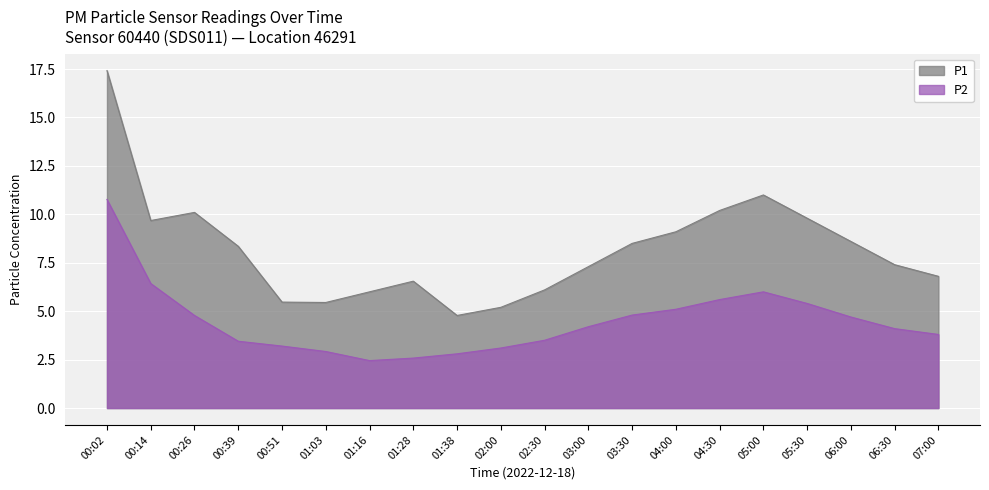

Reading left to right, what are all the values shown in this chart?

P1: 00:02=17.4	00:14=9.7	00:26=10.1	00:39=8.3	00:51=5.5	01:03=5.5	01:16=6.0	01:28=6.5	01:38=4.8	02:00=5.2	02:30=6.1	03:00=7.3	03:30=8.5	04:00=9.1	04:30=10.2	05:00=11.0	05:30=9.8	06:00=8.6	06:30=7.4	07:00=6.8
P2: 00:02=10.8	00:14=6.4	00:26=4.8	00:39=3.5	00:51=3.2	01:03=2.9	01:16=2.5	01:28=2.6	01:38=2.8	02:00=3.1	02:30=3.5	03:00=4.2	03:30=4.8	04:00=5.1	04:30=5.6	05:00=6.0	05:30=5.4	06:00=4.7	06:30=4.1	07:00=3.8